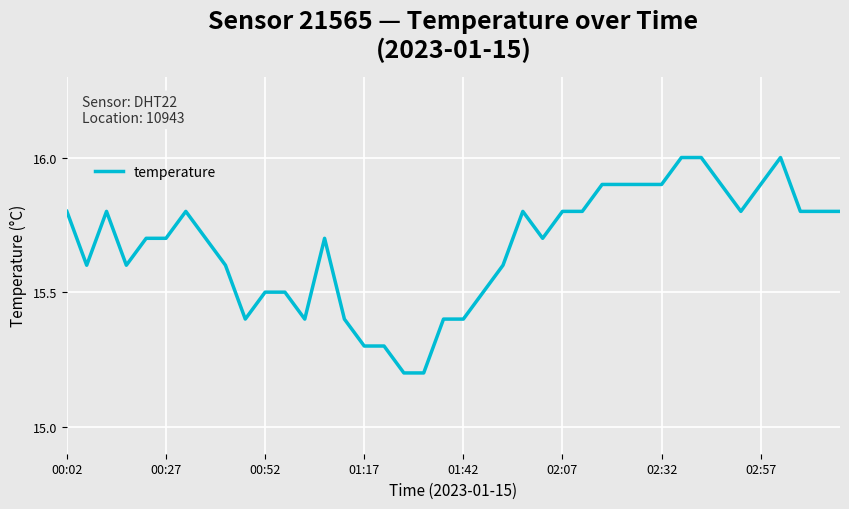

Reading right to left, what are all the values shown in this chart?

15.8	15.8	15.8	16.0	15.9	15.8	15.9	16.0	16.0	15.9	15.9	15.9	15.9	15.8	15.8	15.7	15.8	15.6	15.5	15.4	15.4	15.2	15.2	15.3	15.3	15.4	15.7	15.4	15.5	15.5	15.4	15.6	15.7	15.8	15.7	15.7	15.6	15.8	15.6	15.8